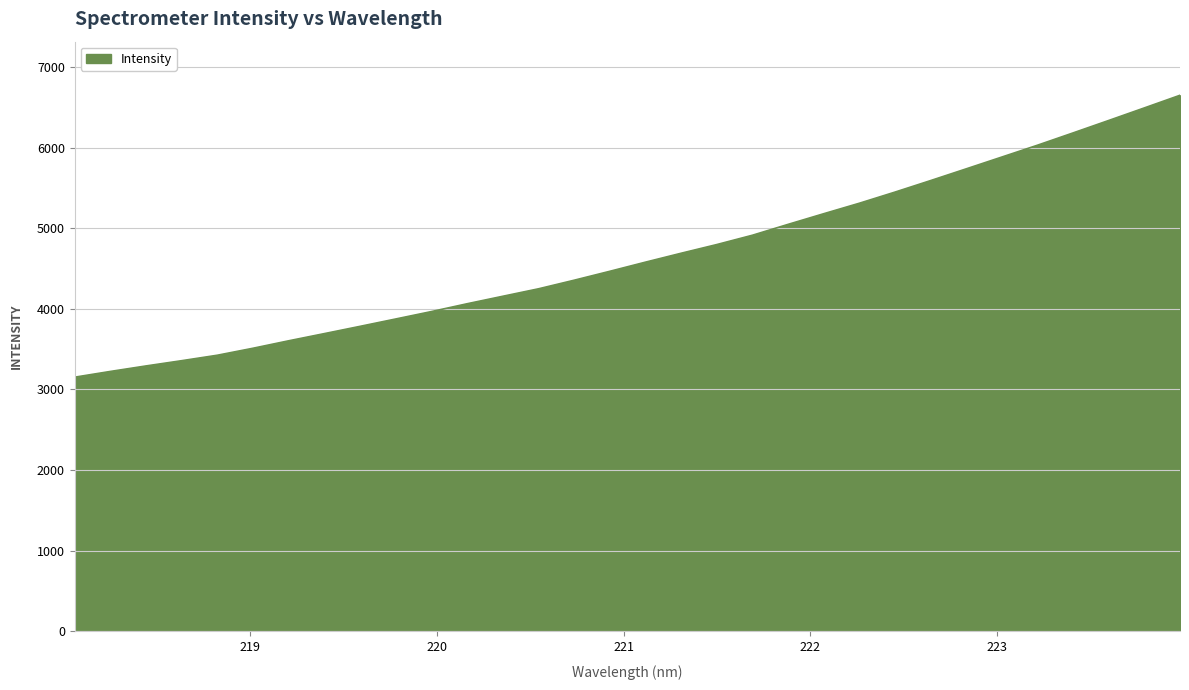

What is the average value?

4657.3